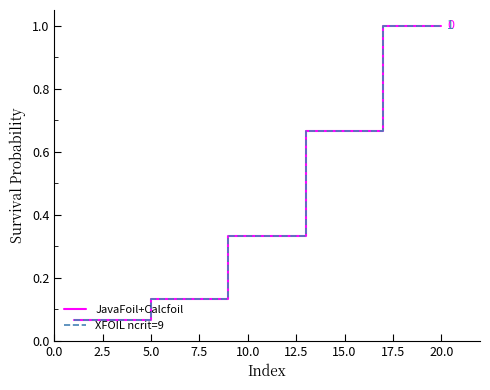

Which series has the largest total across all categories?

JavaFoil+Calcfoil